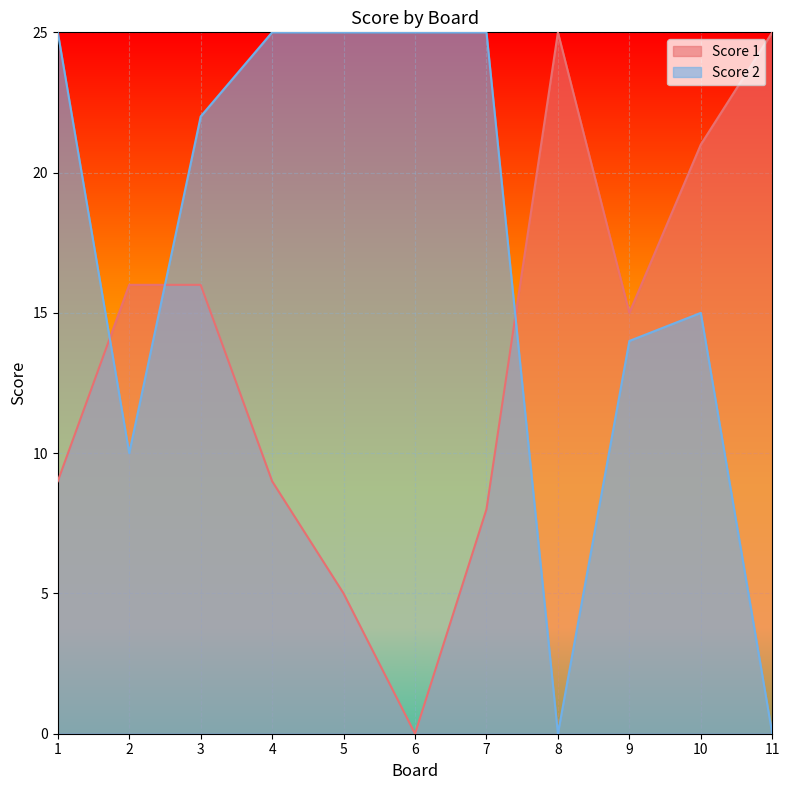

Does the chart display data point markers on the line(s)?

No